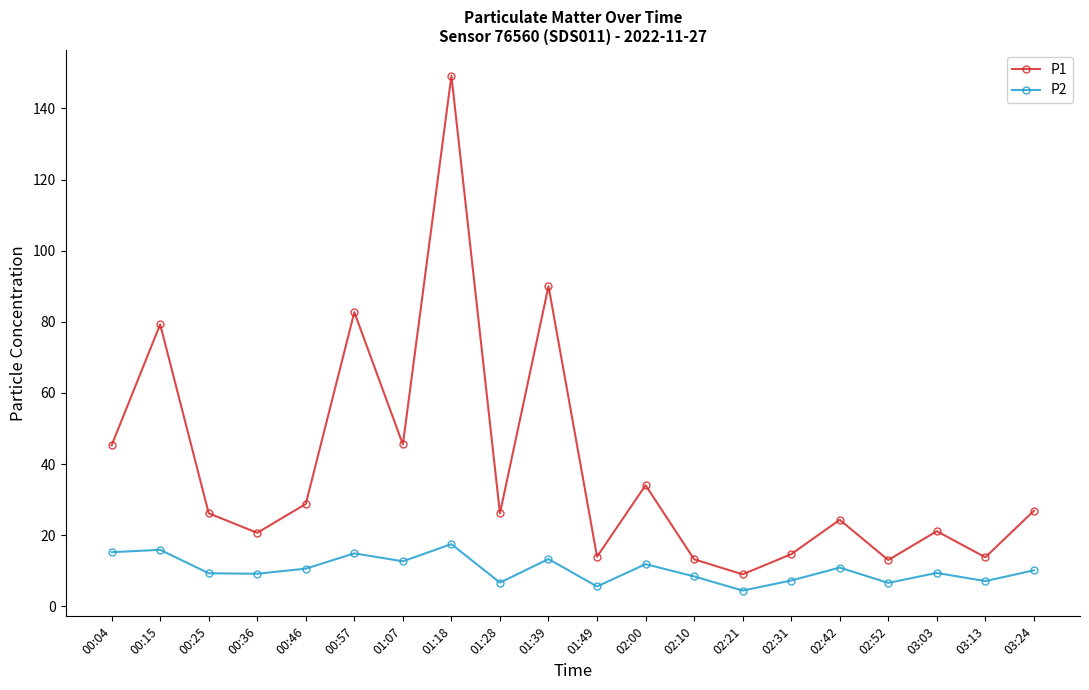

What is the total value across all series at 00:36?

29.8